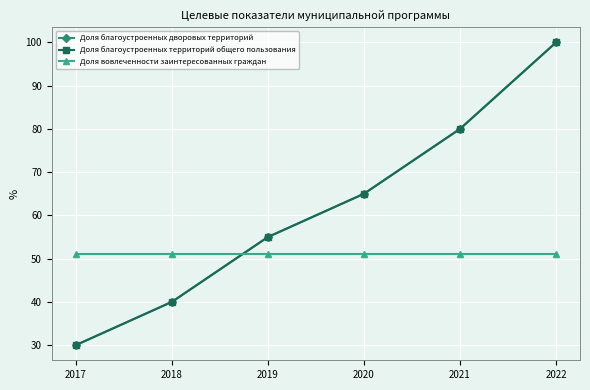

Rank the series at 2018 from highest to lowest value.

Доля вовлеченности заинтересованных граждан, Доля благоустроенных дворовых территорий, Доля благоустроенных территорий общего пользования